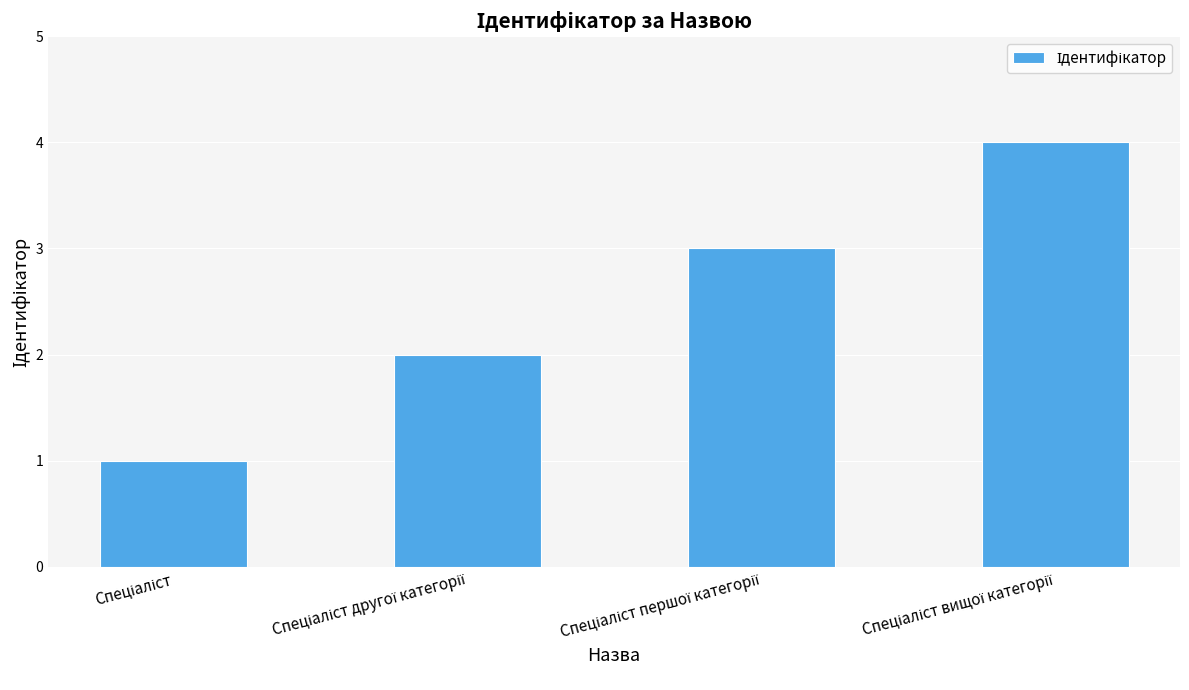

What is the minimum value shown in the chart?

1